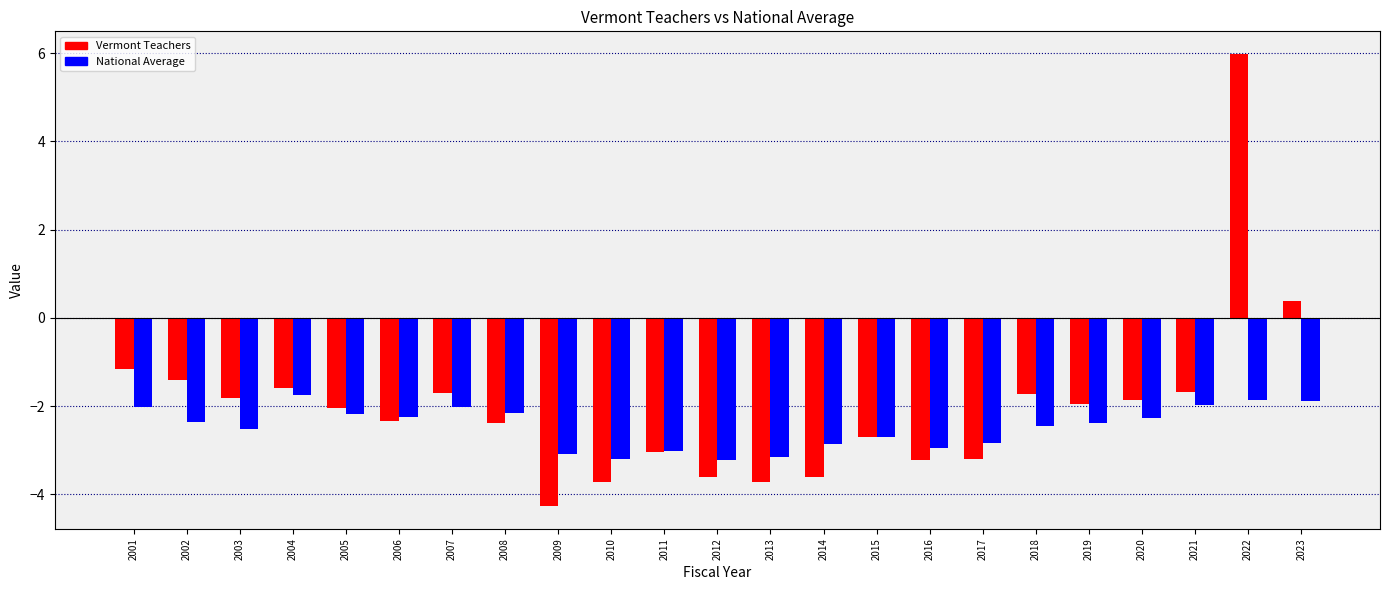

What is the spread (max minus min) of values at 2023?

2.3